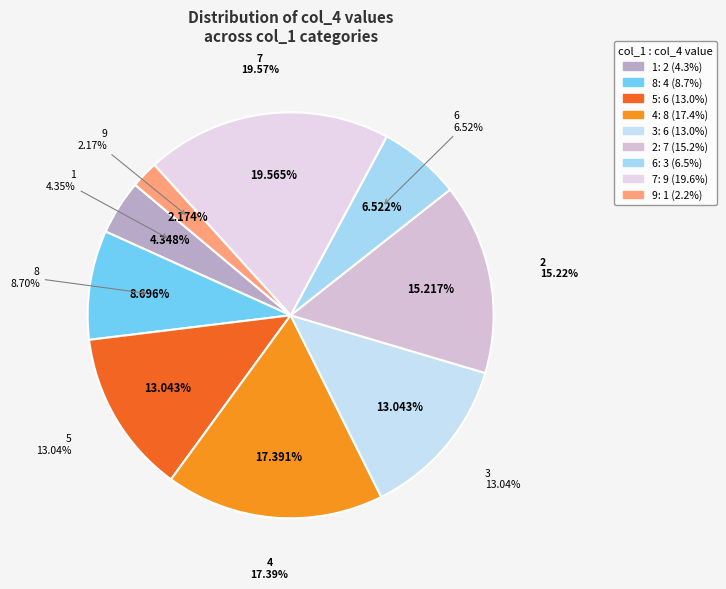

Rank the categories by value from lowest to highest.

9, 1, 6, 8, 5, 3, 2, 4, 7